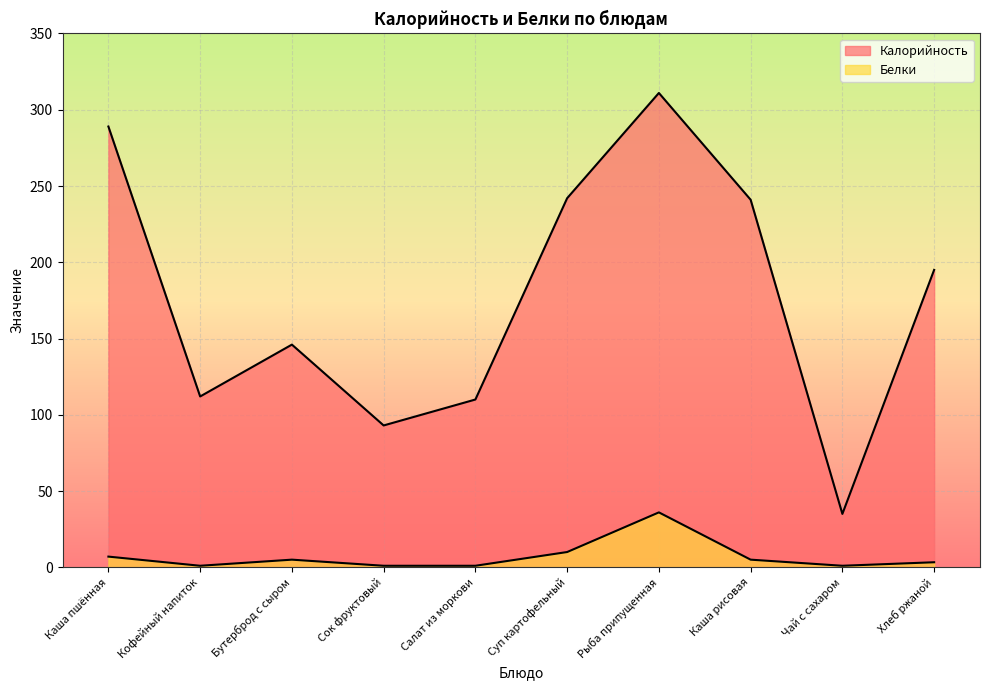

Which series has the largest total across all categories?

Калорийность